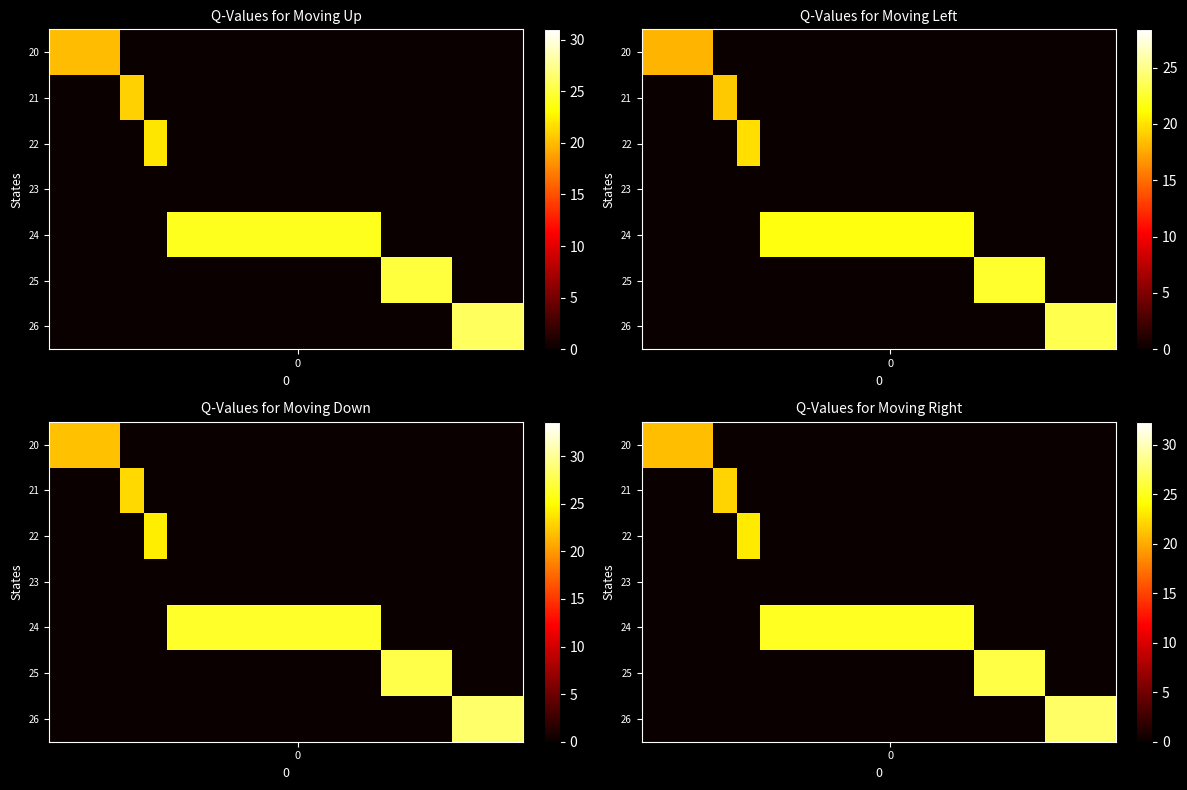

At which category is the sum across all series the highest?

17